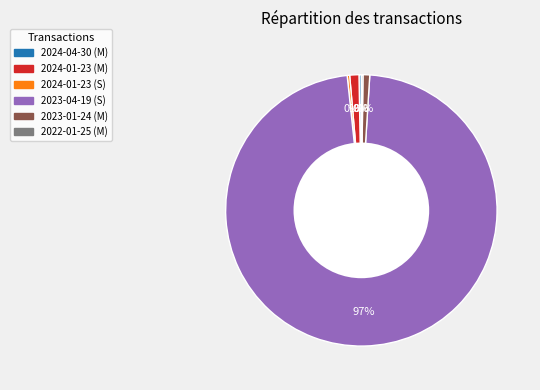

Do 2024-01-23 (S) and 2023-01-24 (M) together represent more than half of the pie?

No